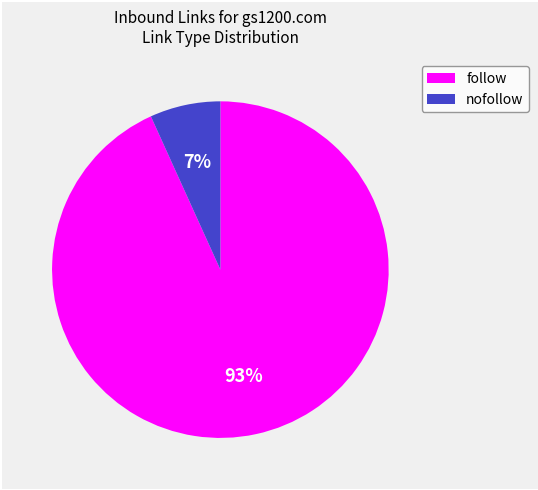

Between follow and nofollow, which is larger?

follow